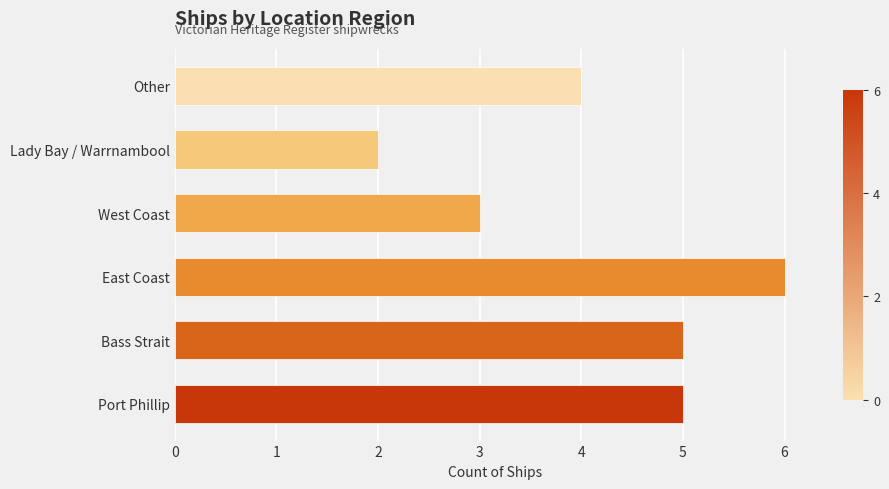

What is the ratio of the value at Other to the value at East Coast?

0.7